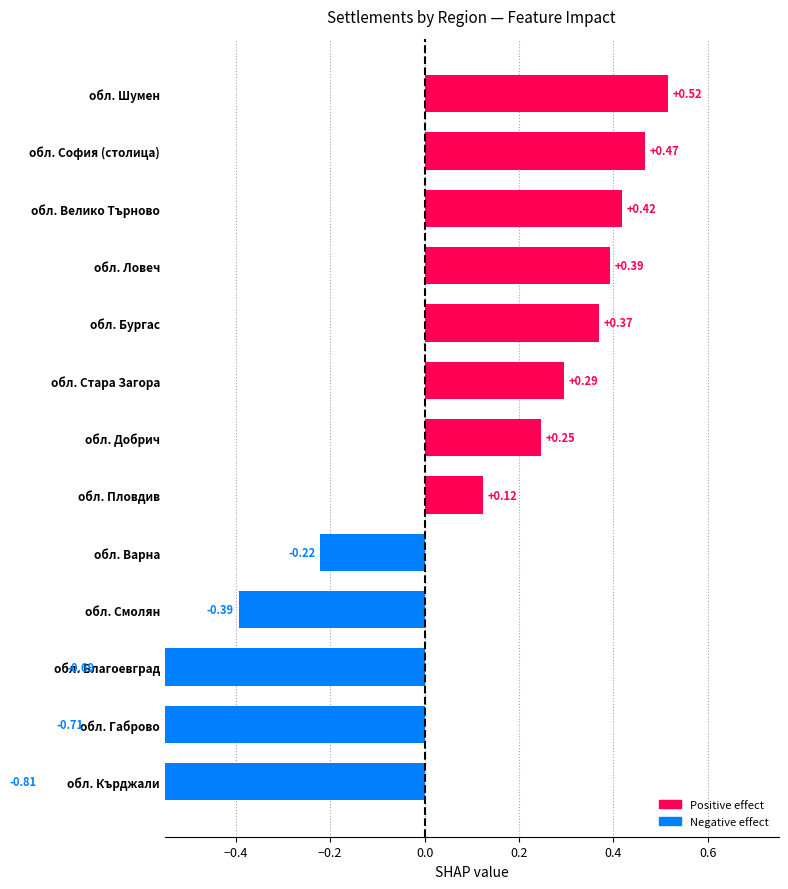

The chart shows a value of 0.9 at обл. Шумен. True or false?

False